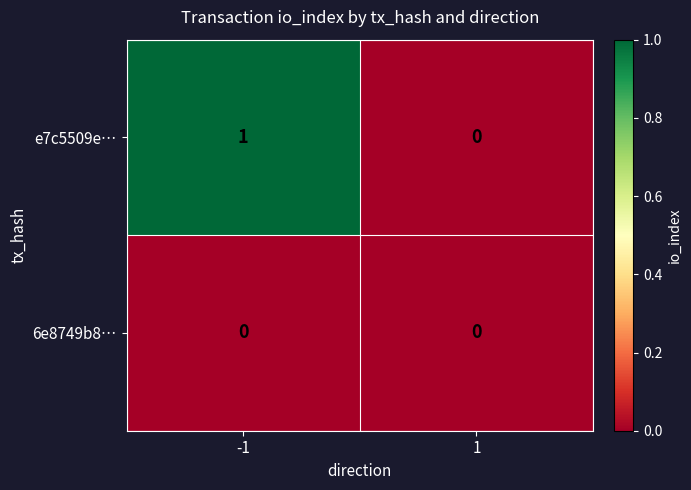

Which series has the largest total across all categories?

e7c5509e…